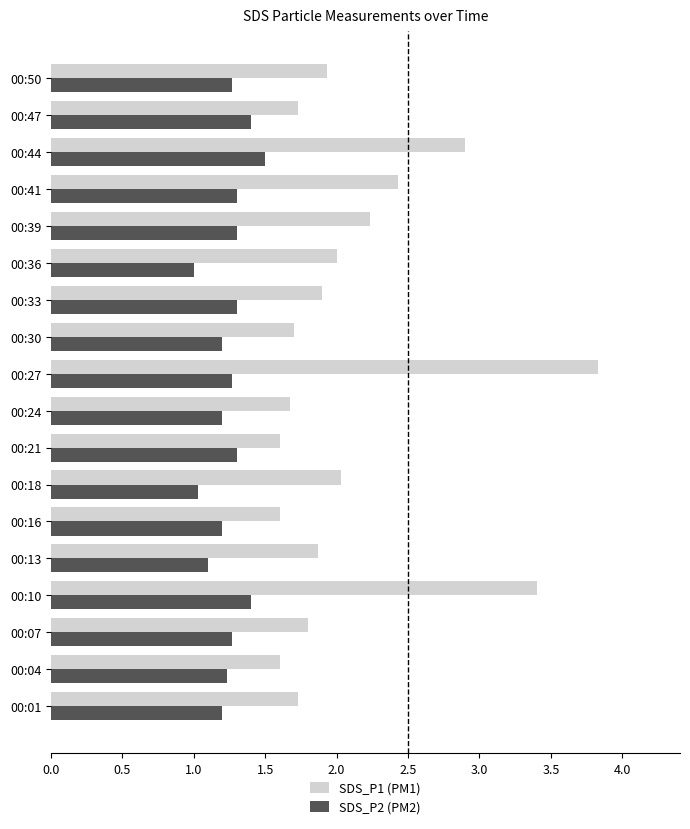

How many distinct data groups are displayed?

2